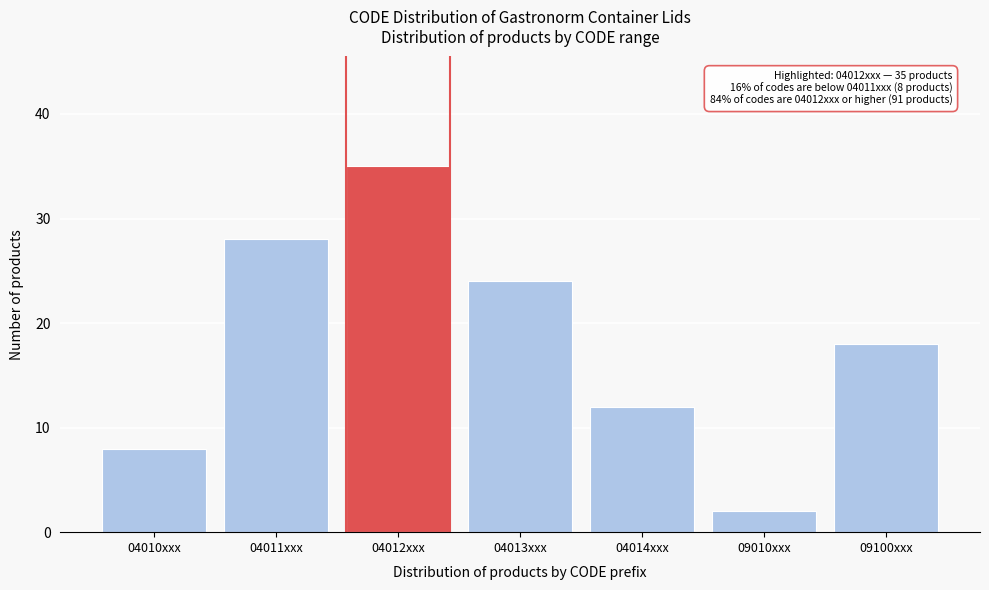

Reading right to left, list all the values displayed in this chart.

18	2	12	24	35	28	8